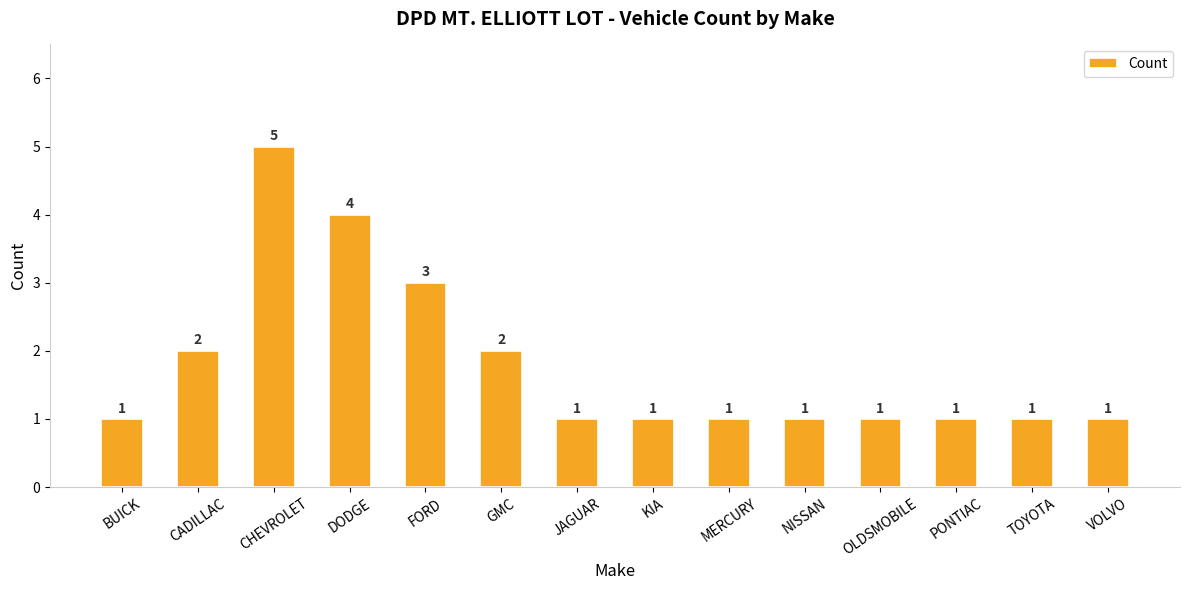

What is the sum of all values?

25